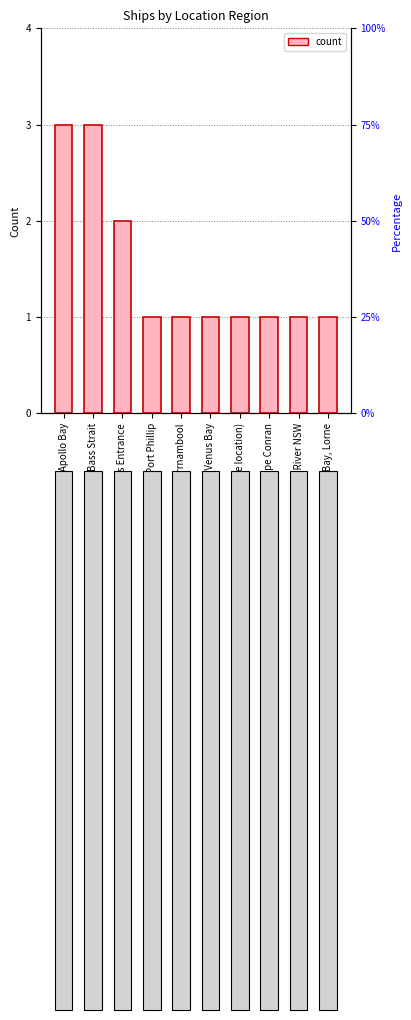

What value does the data have at Williams River NSW?

1